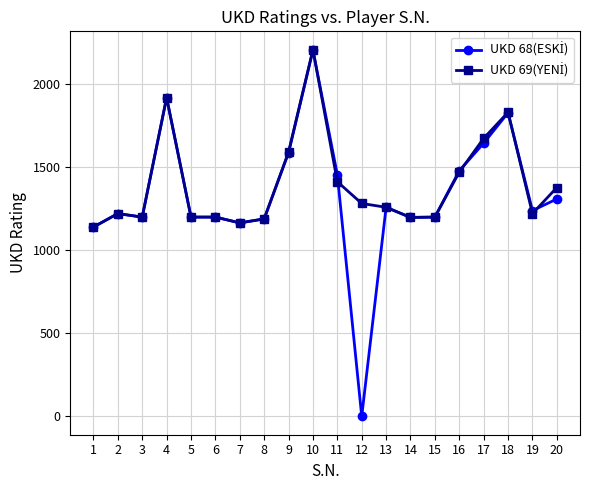

At which category is the sum across all series the highest?

10